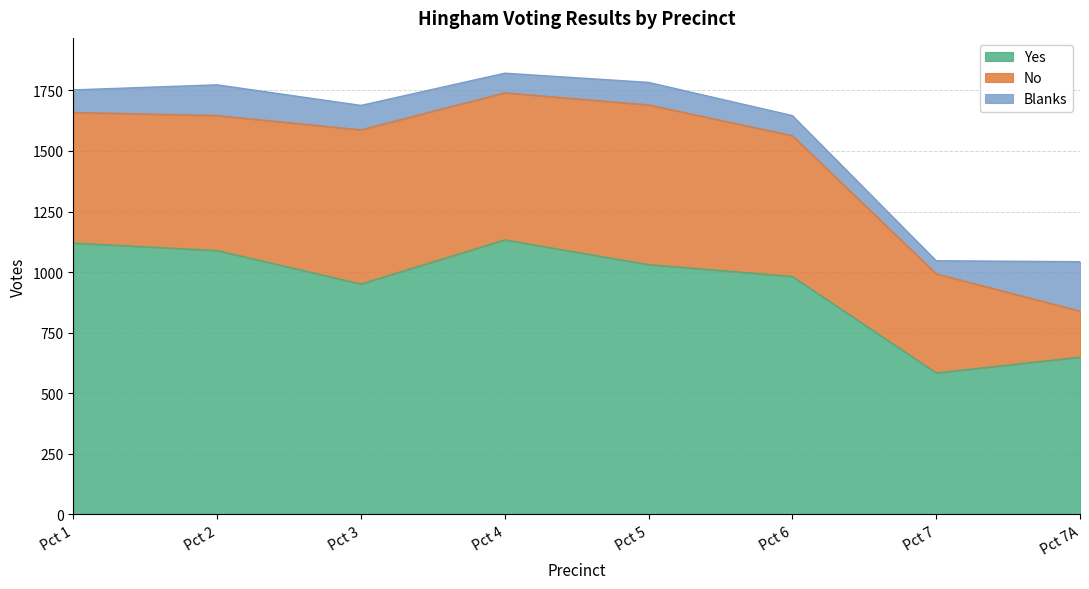

In Yes, how many points are lower than both neighbors (excluding endpoints)?

2